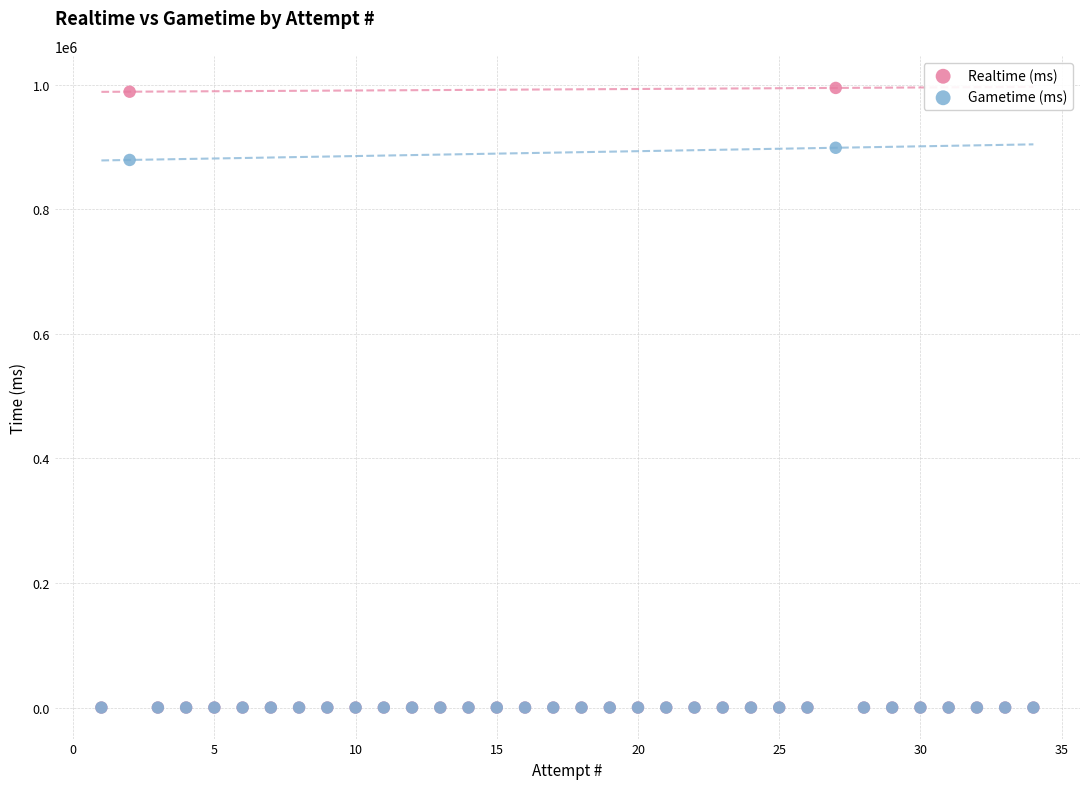

Across all series, what Y value is closest to 497508?

879350